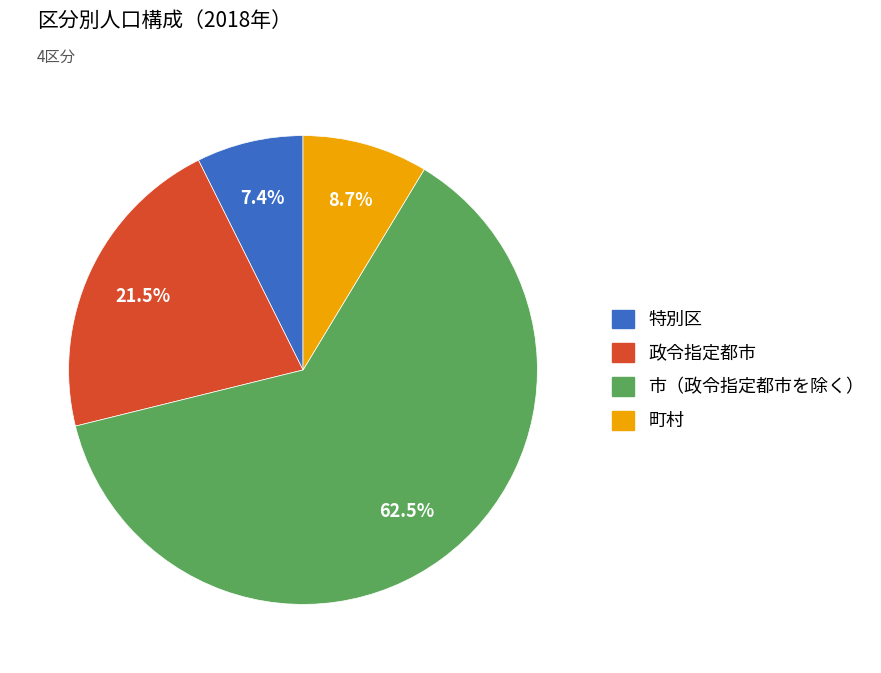

What percentage is the 町村 slice, to the nearest percent?

9%